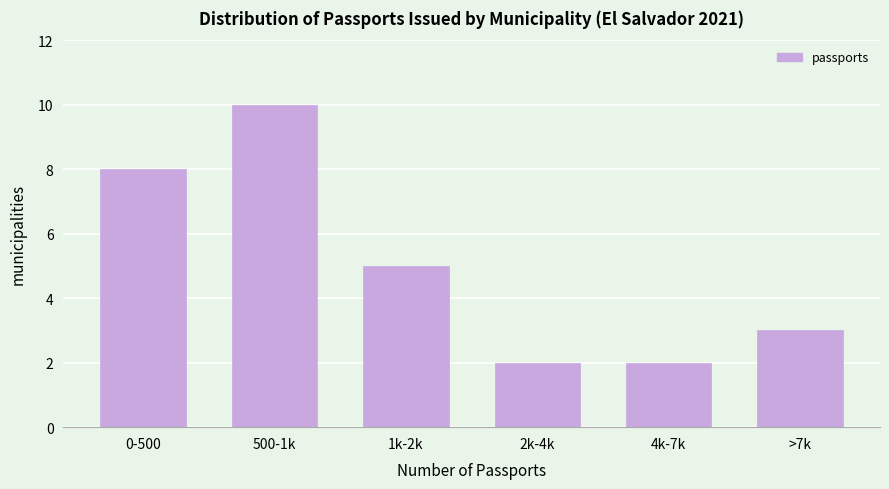

Reading left to right, list all the values displayed in this chart.

8	10	5	2	2	3